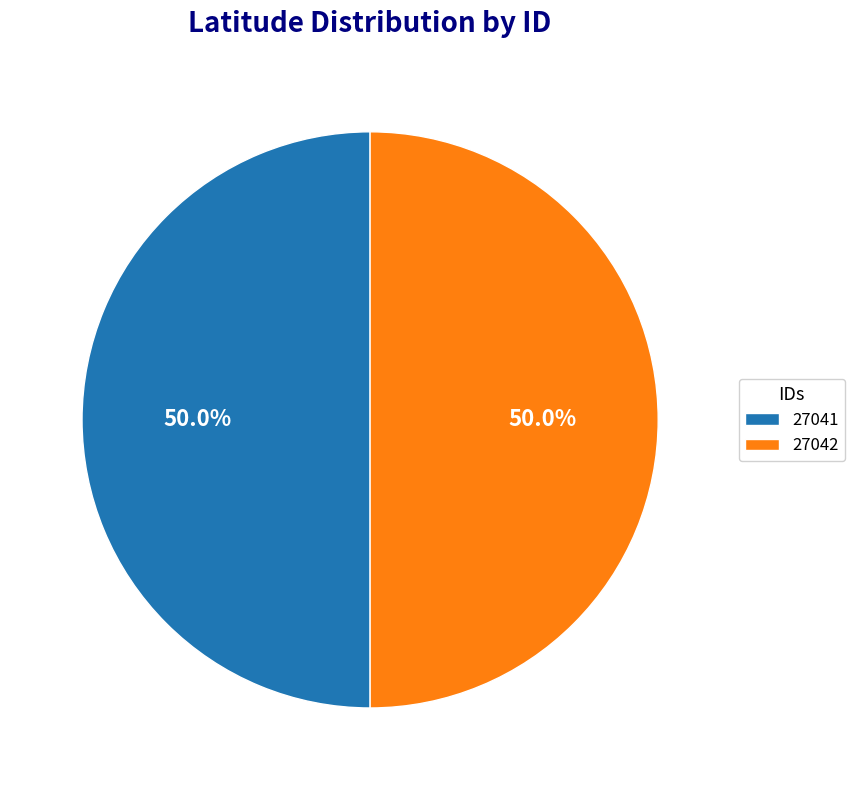

Do 27042 and 27041 together represent more than half of the pie?

Yes